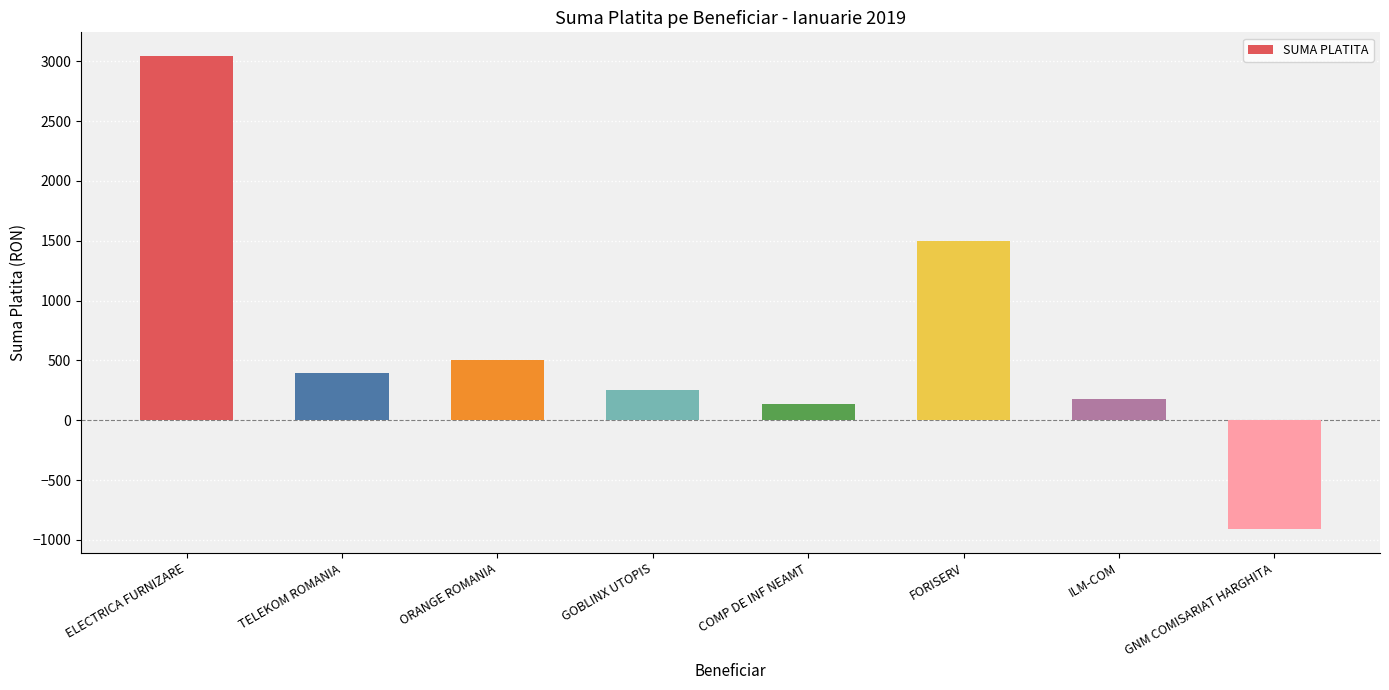

Reading left to right, list all the values displayed in this chart.

3044.0	393.9	503.4	250.0	139.3	1500.0	179.1	-910.8